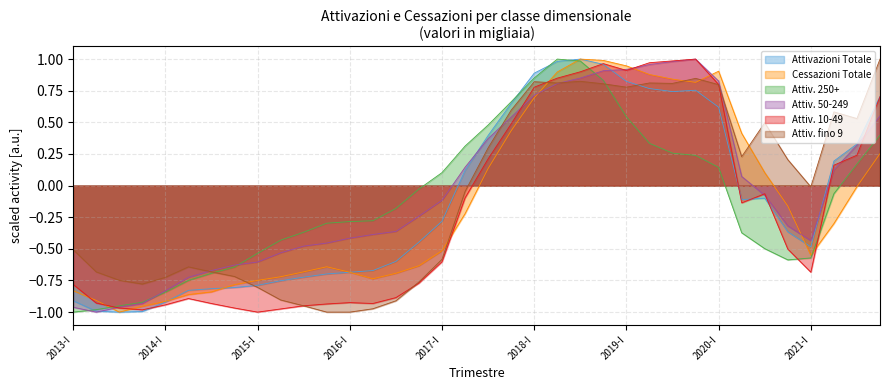

What is the difference between the second highest and second lowest values in the Attiv. 250+ series?

2.0